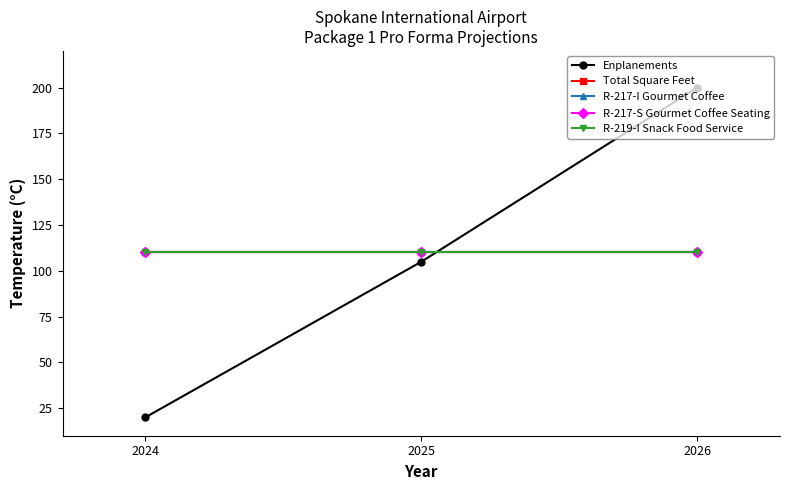

Is this an area chart (filled region under the line)?

No